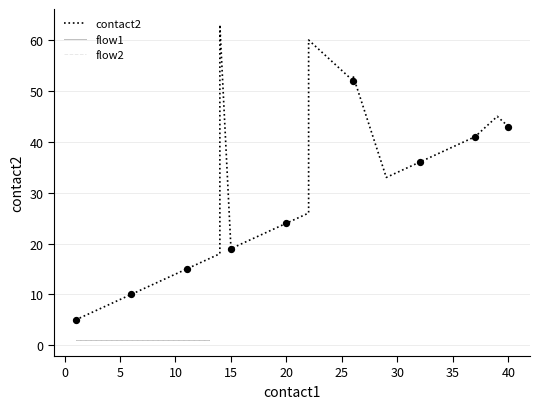

At which category is the sum across all series the highest?

14